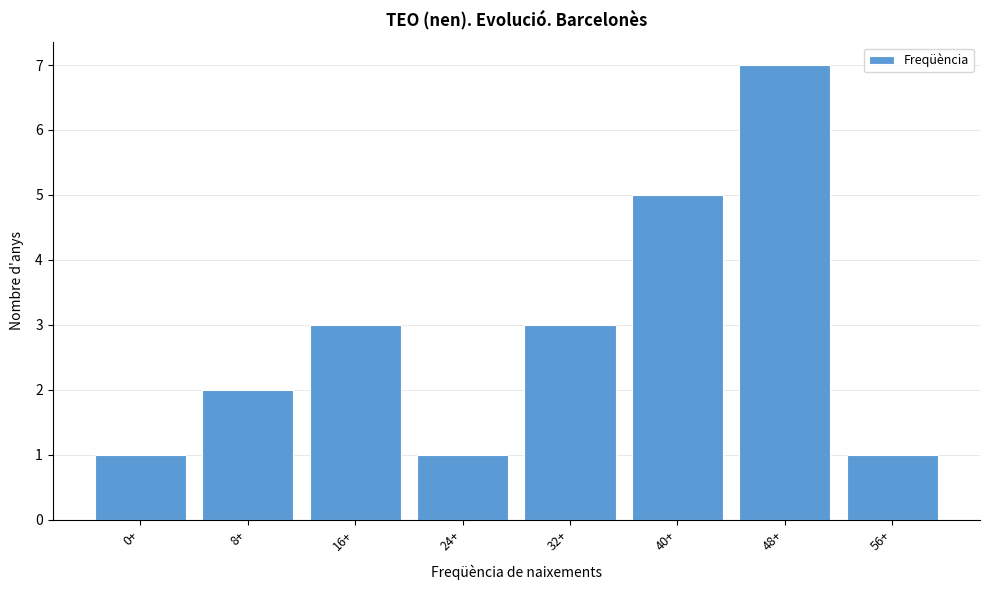

Reading left to right, what are all the values shown in this chart?

0+=1	8+=2	16+=3	24+=1	32+=3	40+=5	48+=7	56+=1